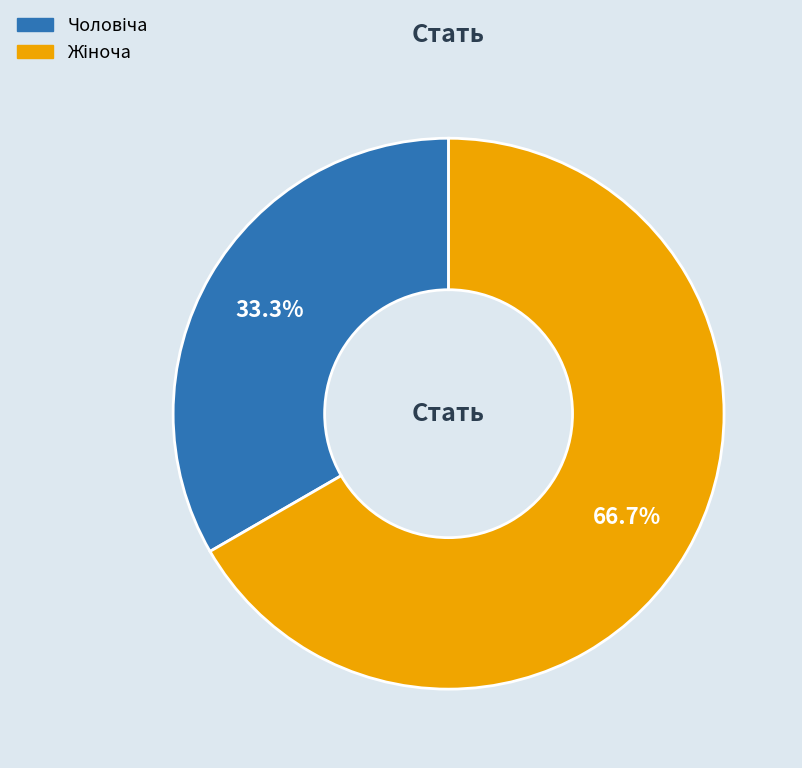

Does any single category account for the majority?

Yes